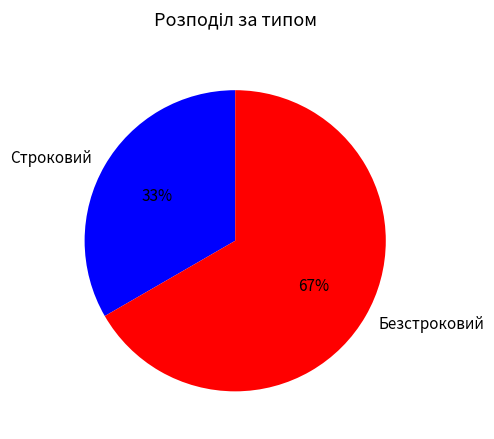

Which category has the biggest portion of the pie?

Безстроковий